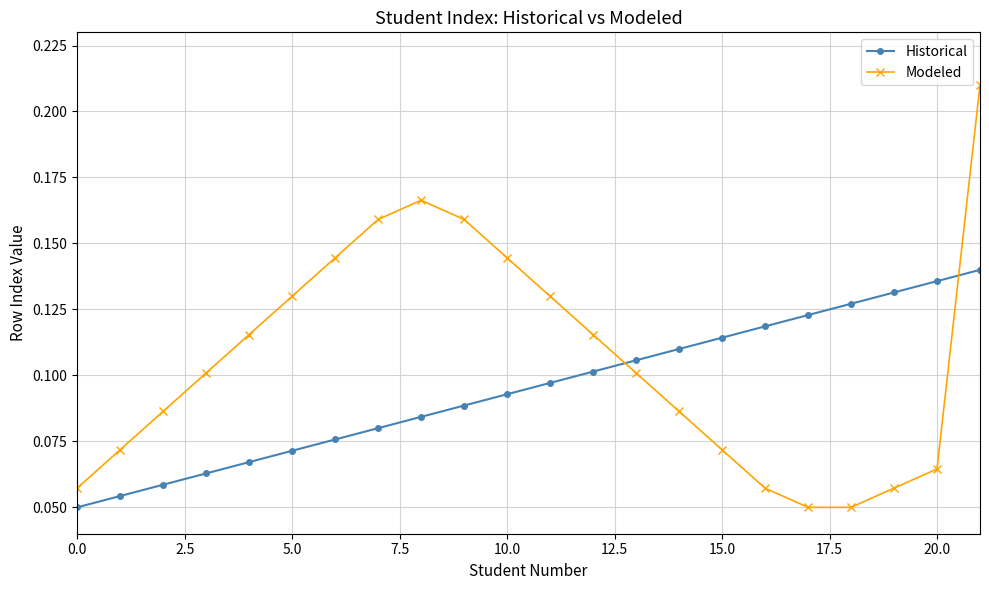

Which series has the widest spread of values?

Modeled